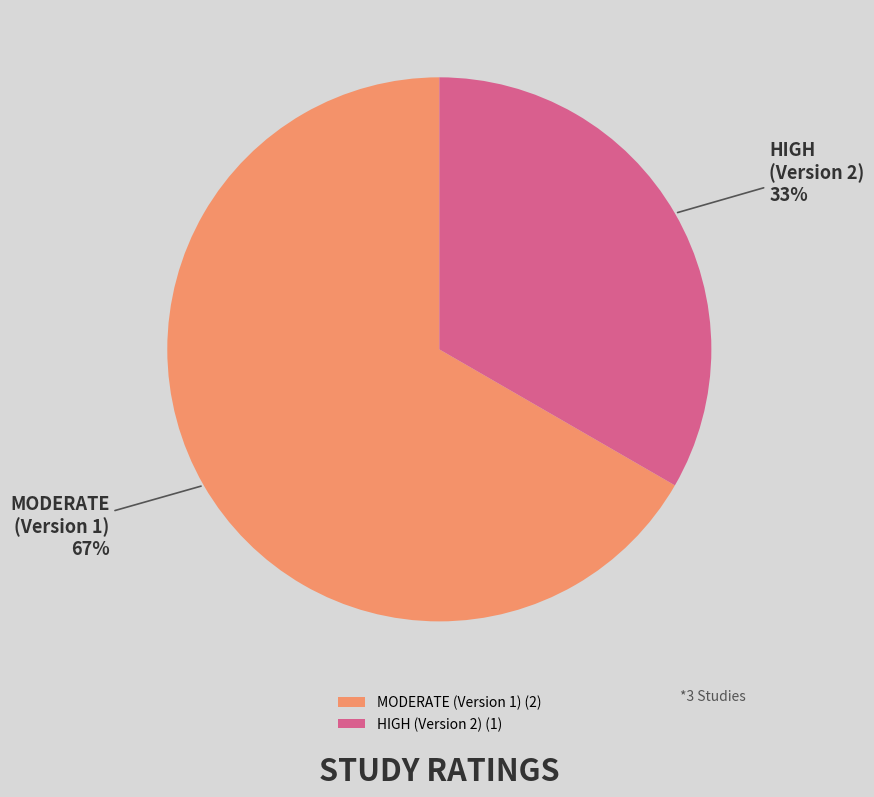

To the nearest percent, what percentage of the pie is MODERATE (Version 1)?

67%